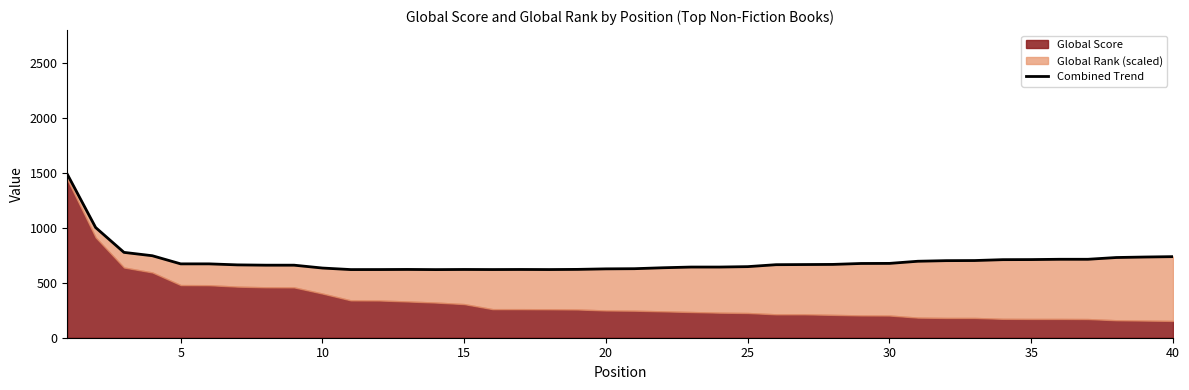

Between 30 and 39, which is larger?

39